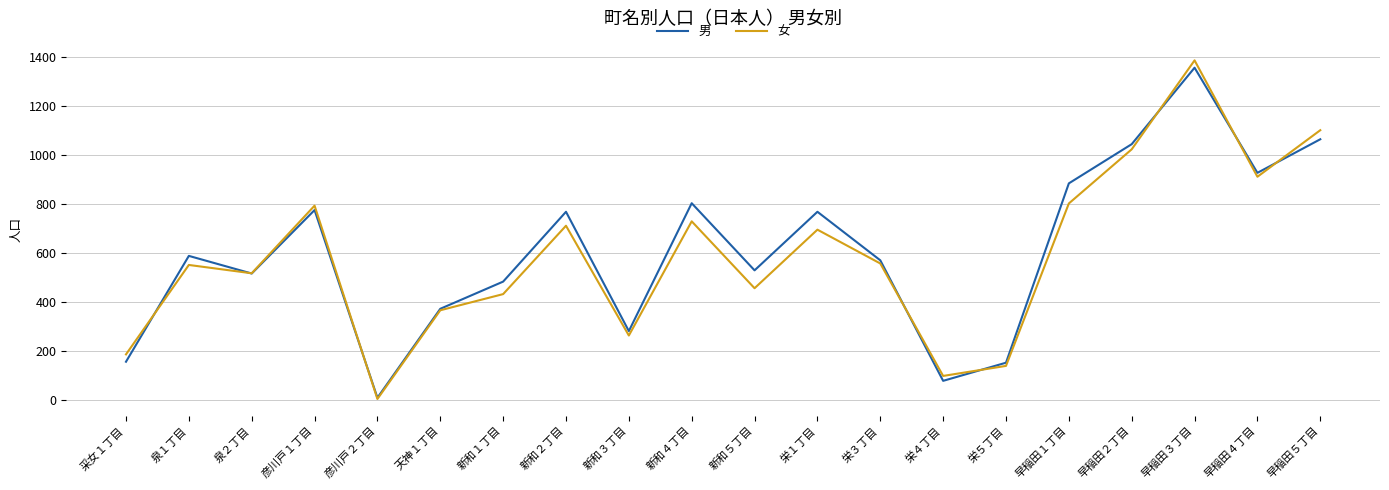

Is the value of 男 at 新和３丁目 greater than the value of 女 at 新和４丁目?

No